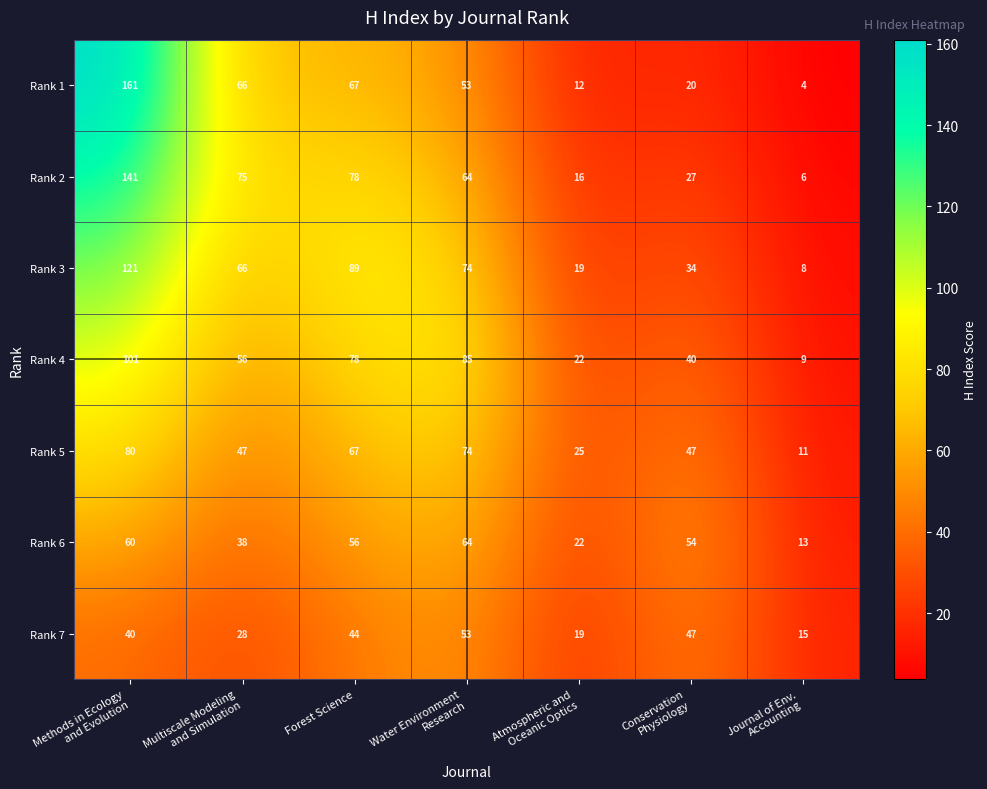

Which series has the largest range (max minus min)?

Rank 1